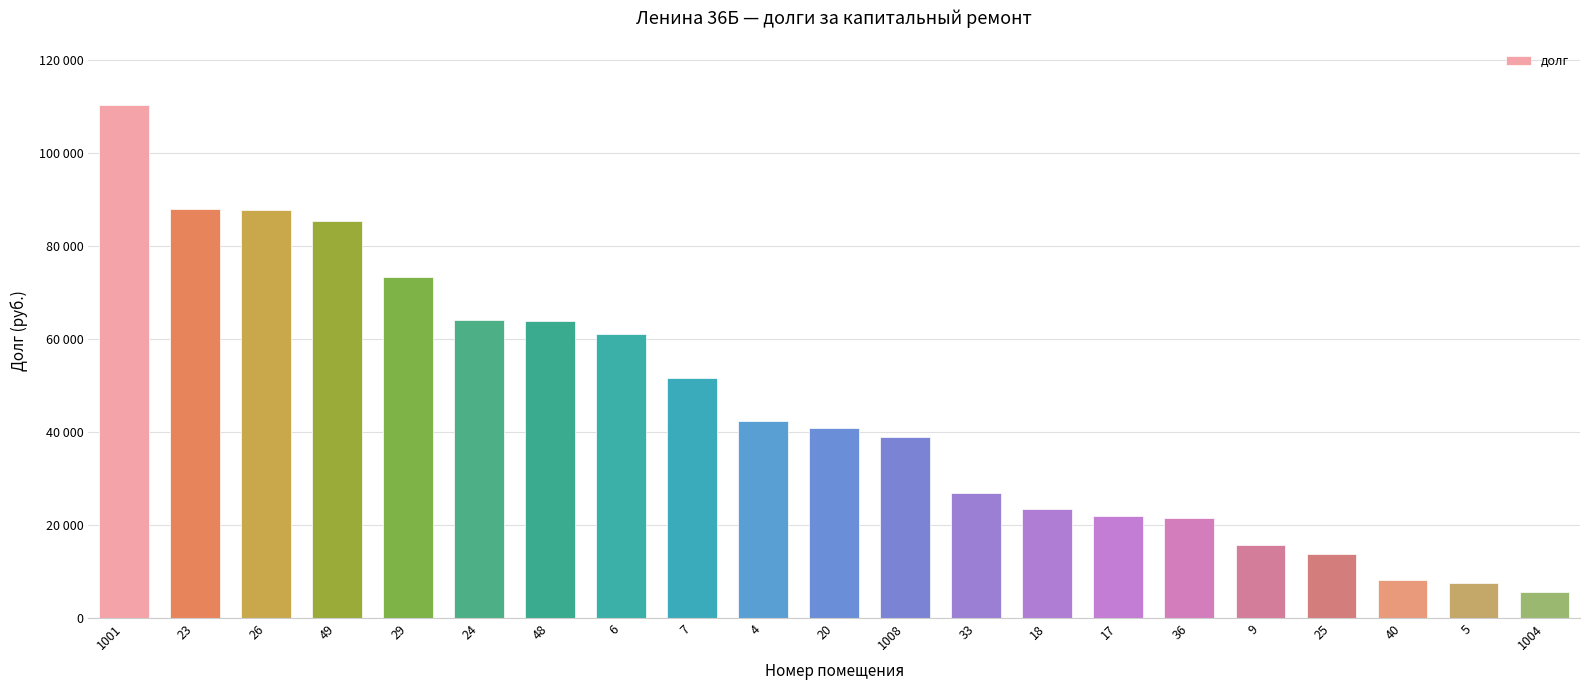

Are the bars horizontal?

No